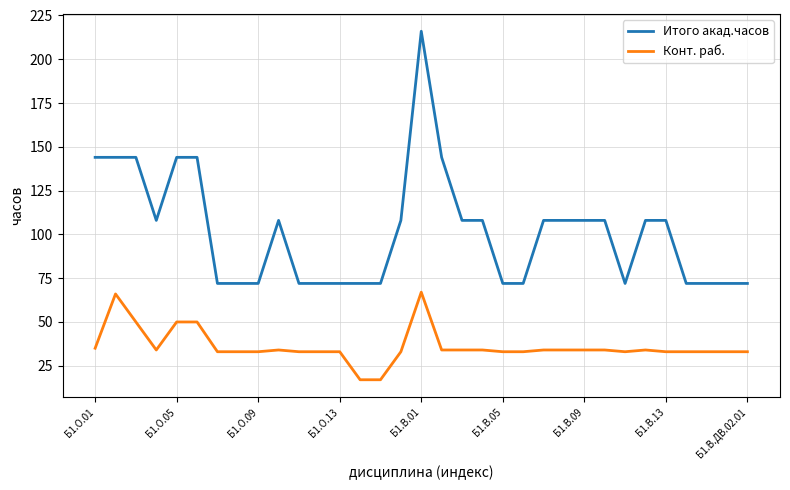

List the series in order of their overall mean, highest first.

Итого акад.часов, Конт. раб.